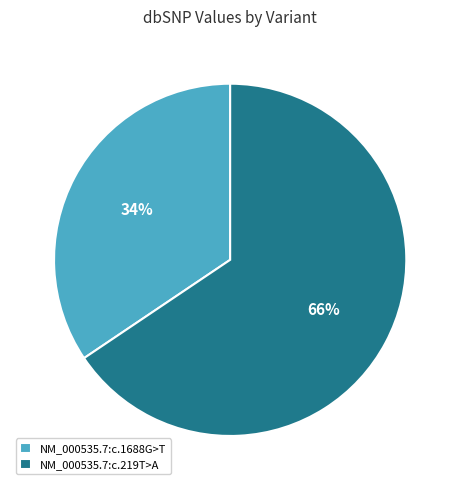

Does NM_000535.7:c.1688G>T represent more than half of the total?

No